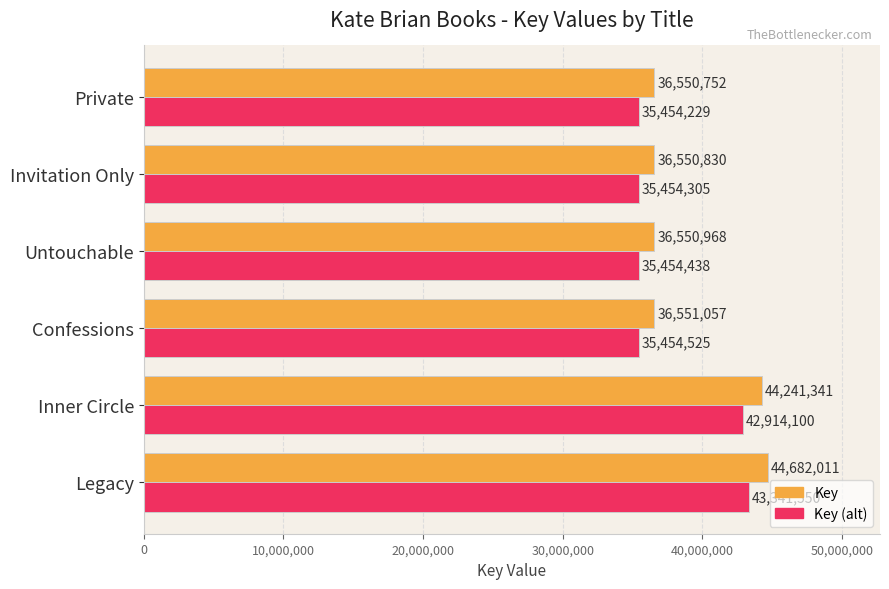

What is the average value of the Key (alt) series?

38012191.7